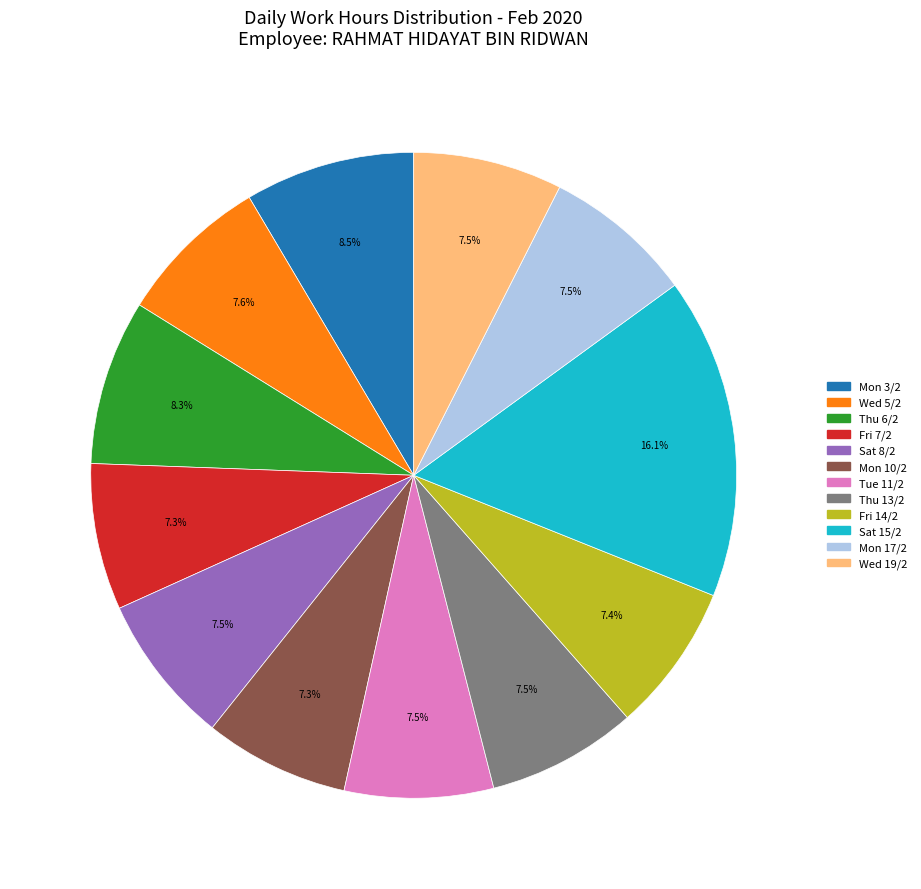

Which slice is the largest?

Sat 15/2